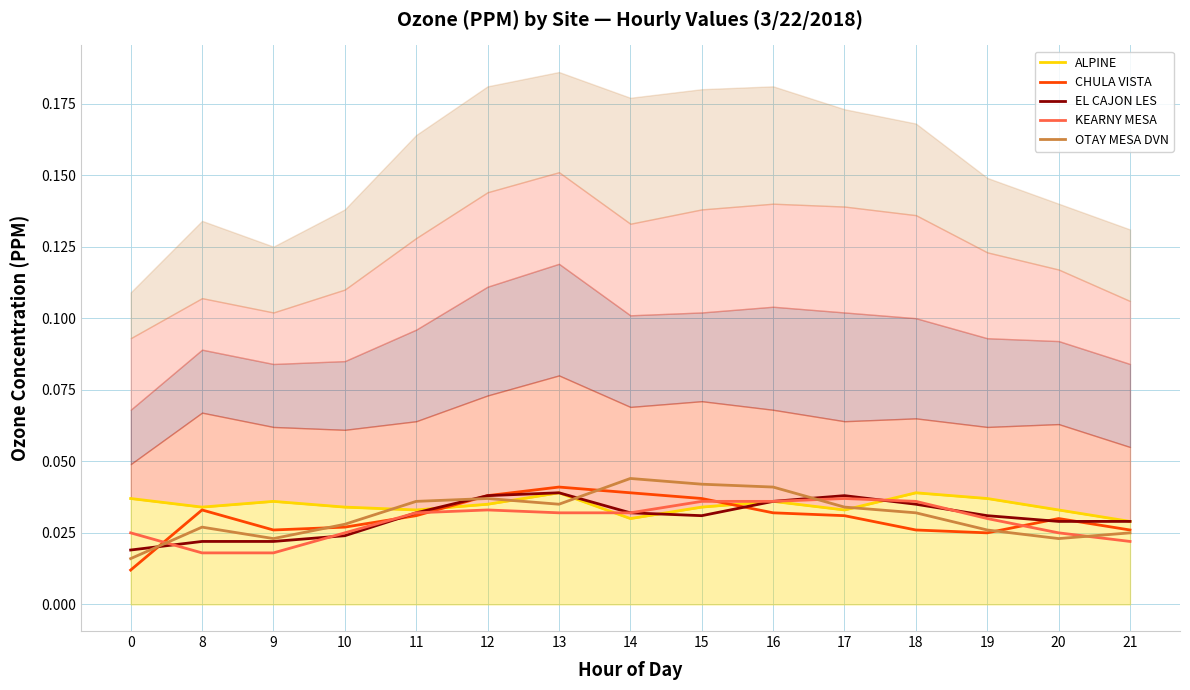

At which category is the sum across all series the highest?

13